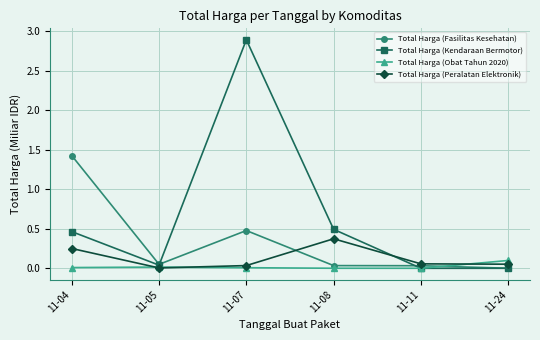

Is the value of Total Harga (Peralatan Elektronik) at 11-24 greater than the value of Total Harga (Fasilitas Kesehatan) at 11-07?

No